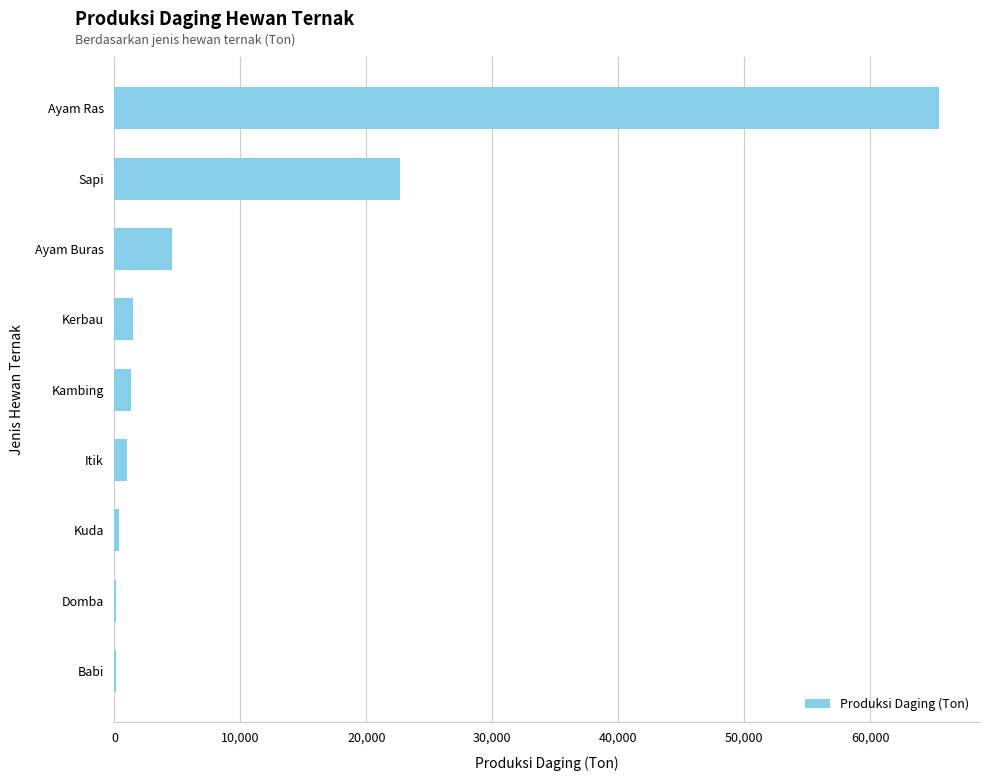

What is the sum of all values?

97165